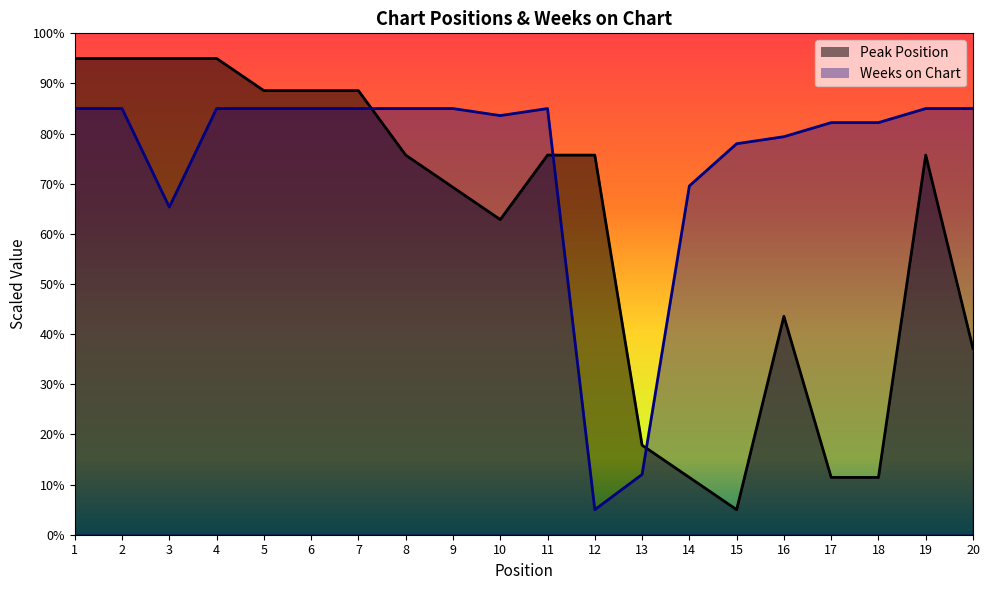

At how many categories does at least one series exceed 22?

19